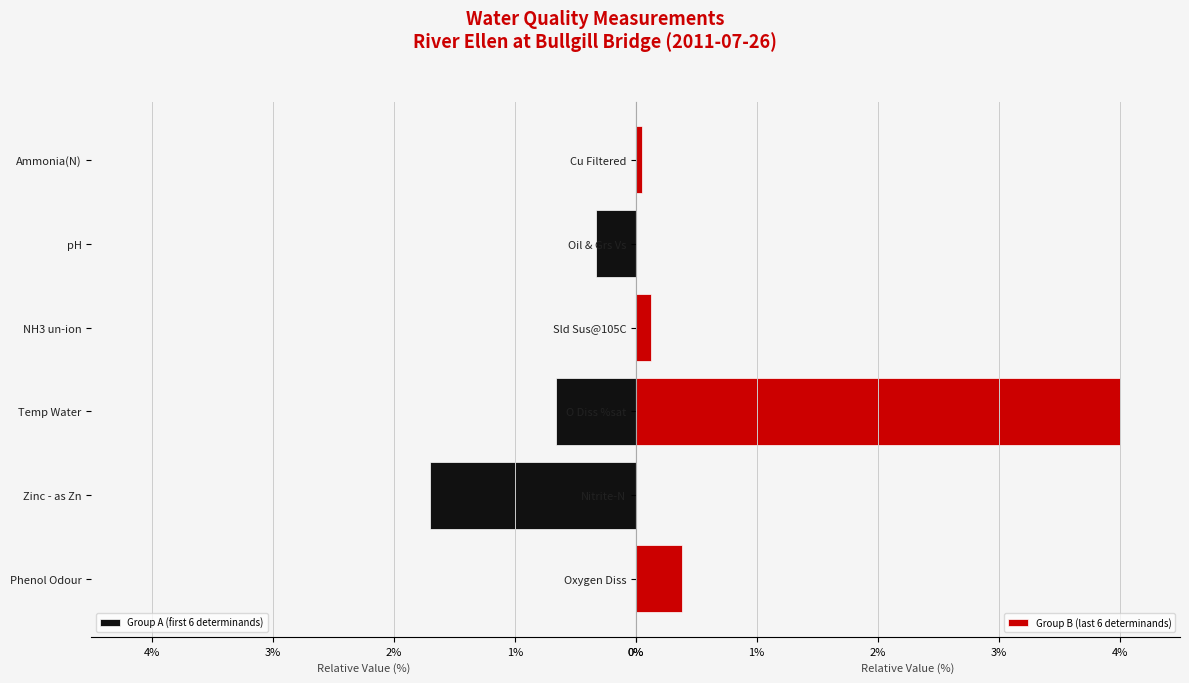

Count the number of categories in the chart.

6